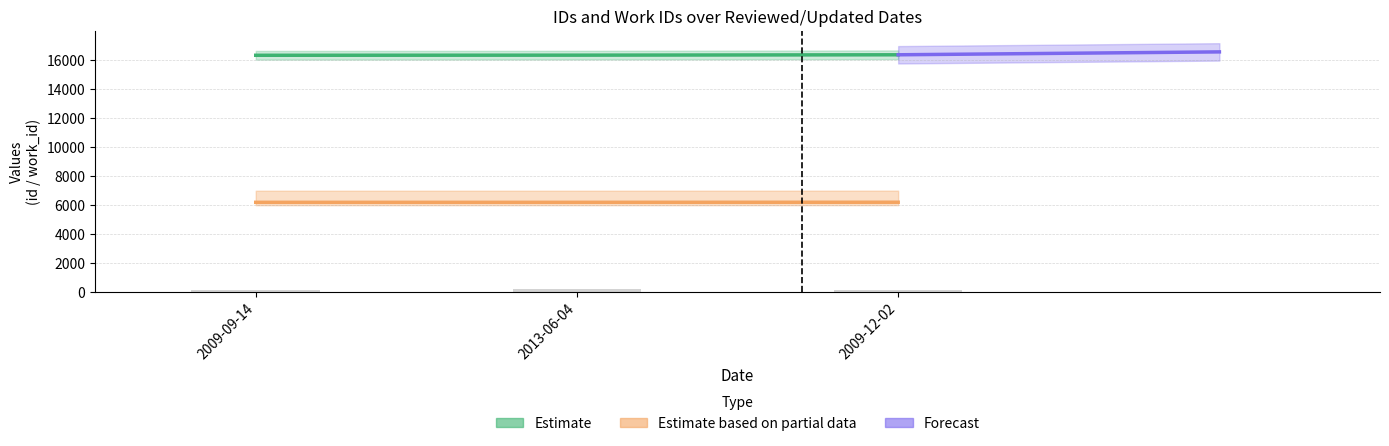

What is the difference between the maximum and second lowest values in the id series?

26